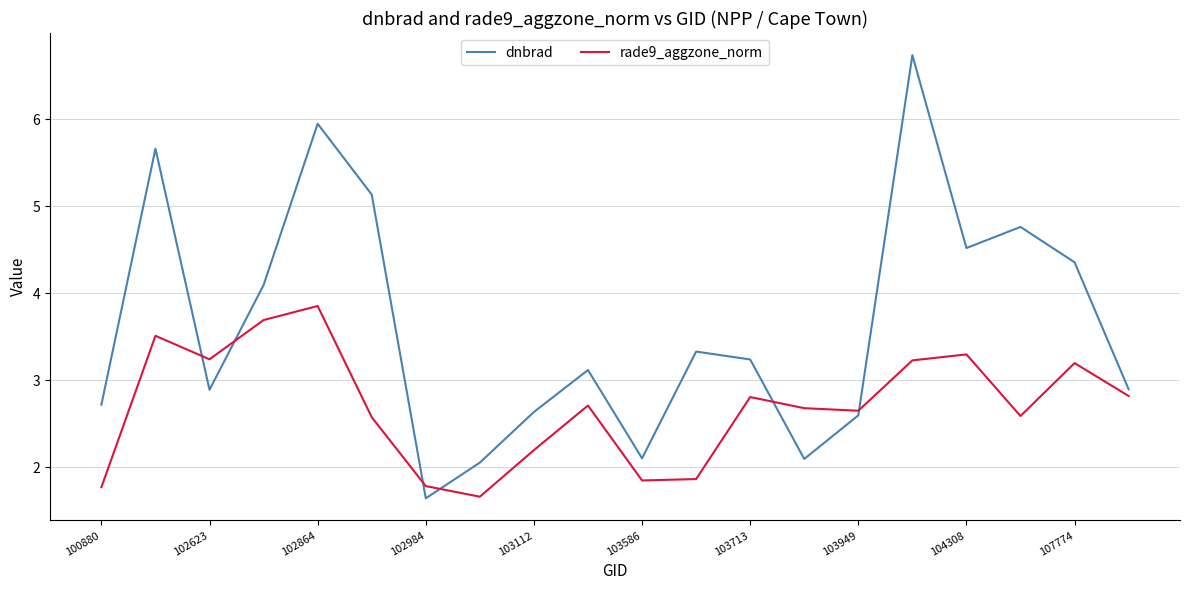

Rank the series by their average value, from lowest to highest.

rade9_aggzone_norm, dnbrad